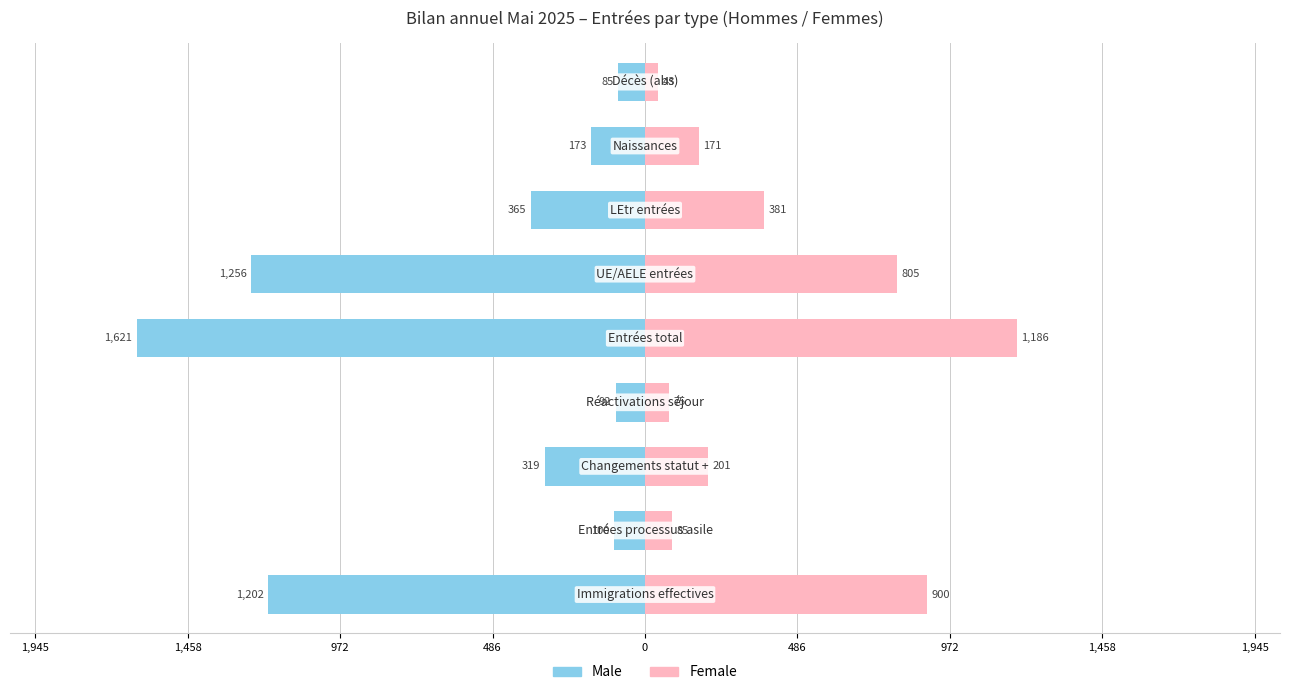

What is the approximate value of Male at 1,458, to the nearest 10?

-100